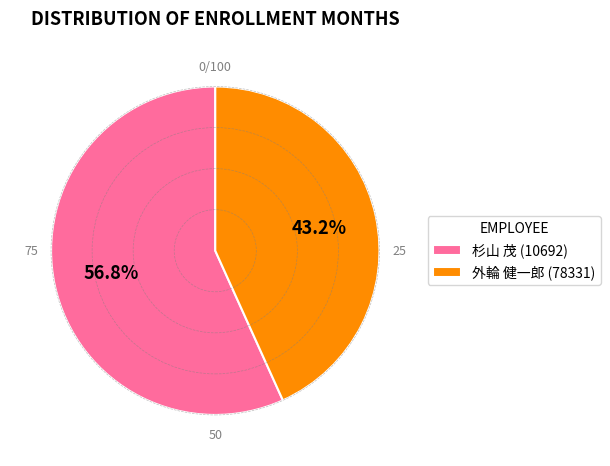

To the nearest percent, what is the combined percentage of 外輪 健一郎 (78331) and 杉山 茂 (10692)?

100%